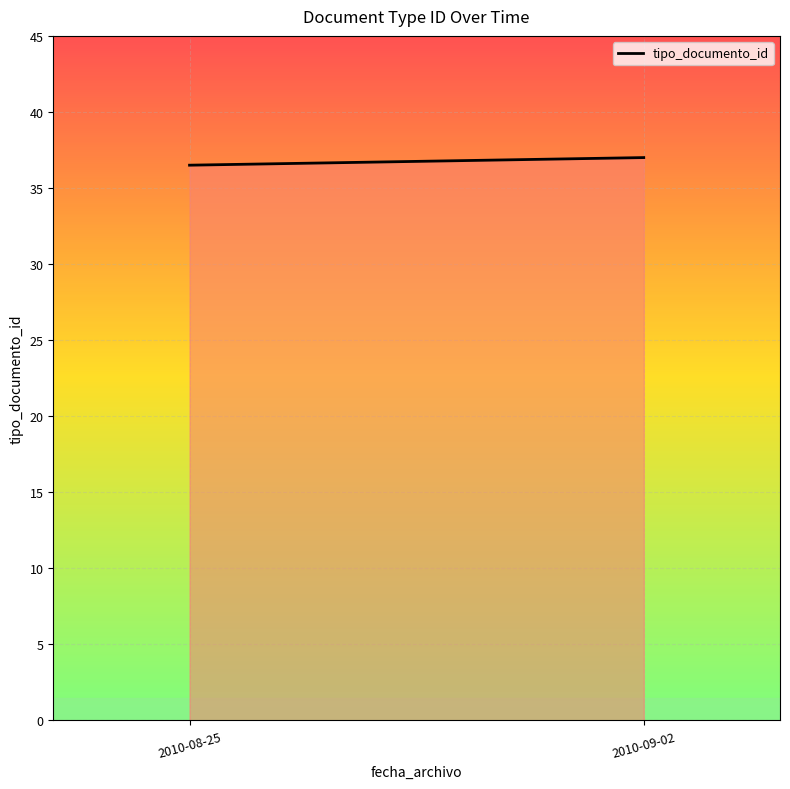

What is the change in value from 2010-08-25 to 2010-09-02?

+0.5